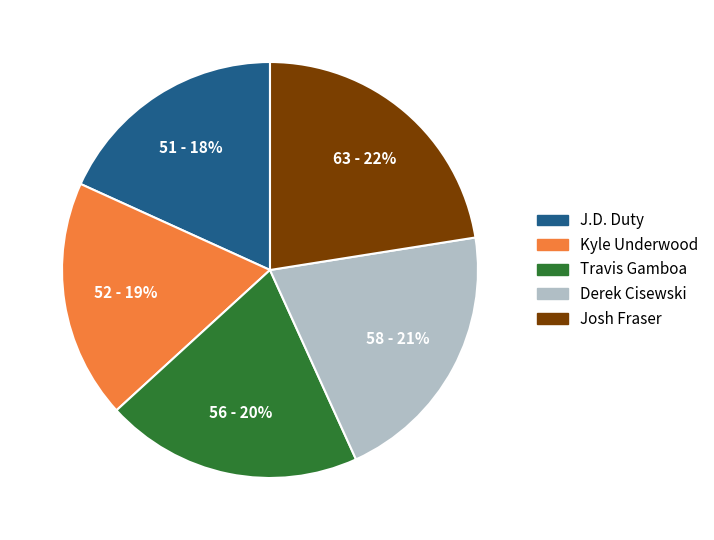

True or false: Derek Cisewski accounts for 32% of the total.

False